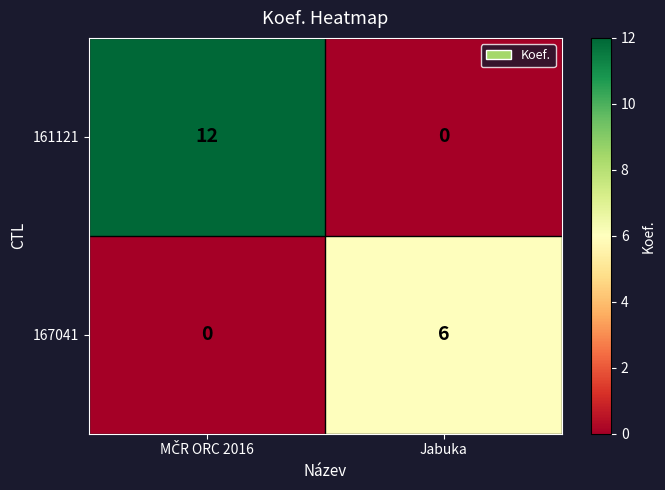

What is the average value of the 167041 series?

3